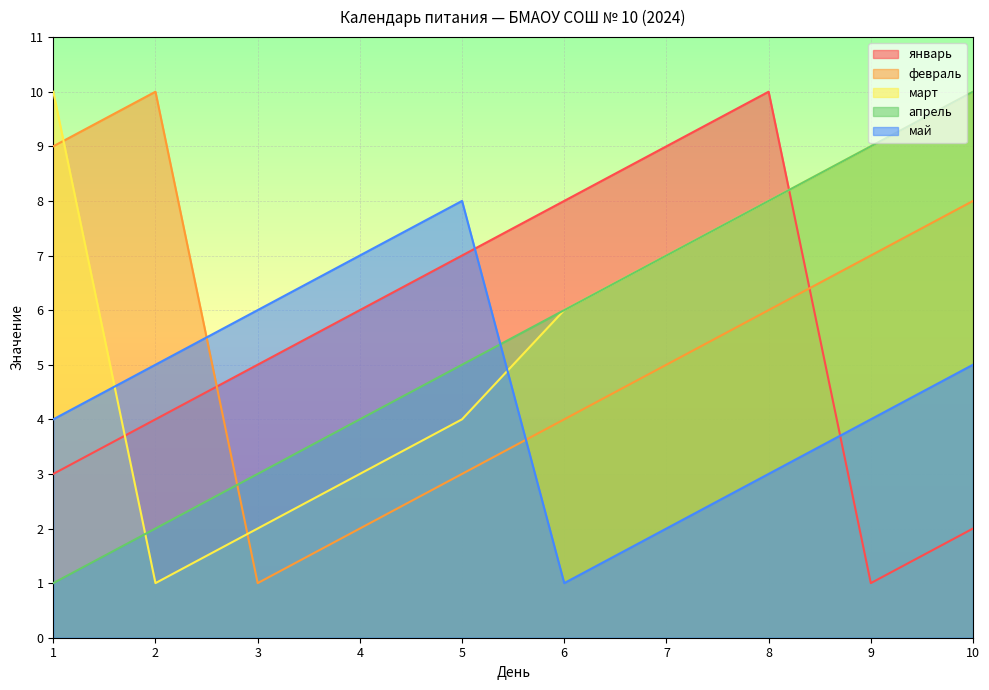

Which series has the largest range (max minus min)?

январь